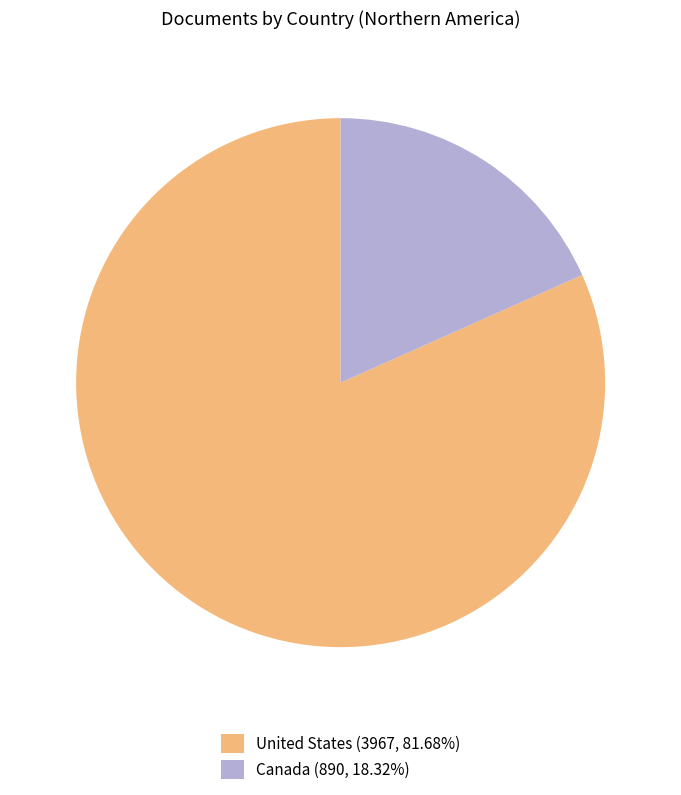

Approximately how many times larger is the value at United States (3967, 81.68%) compared to Canada (890, 18.32%)?

4.5